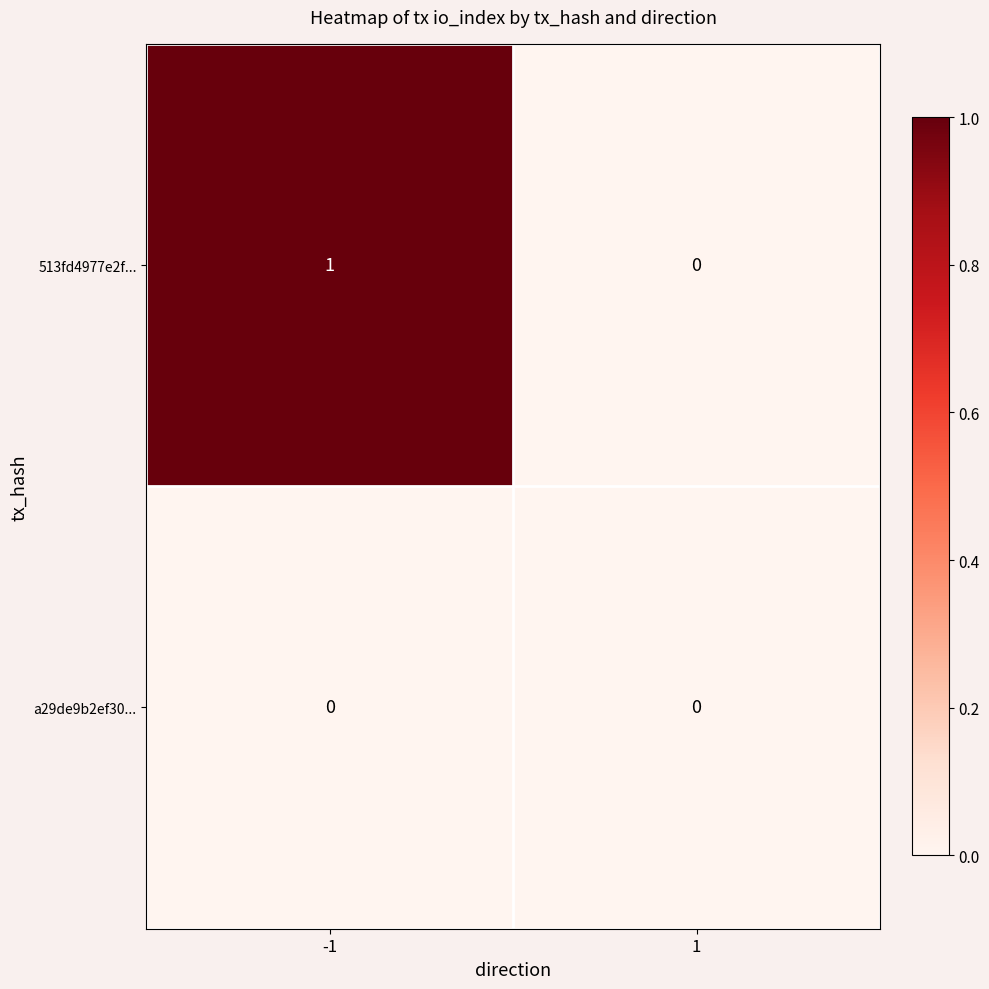

The value of 513fd4977e2f... at 1 is 0. True or false?

True